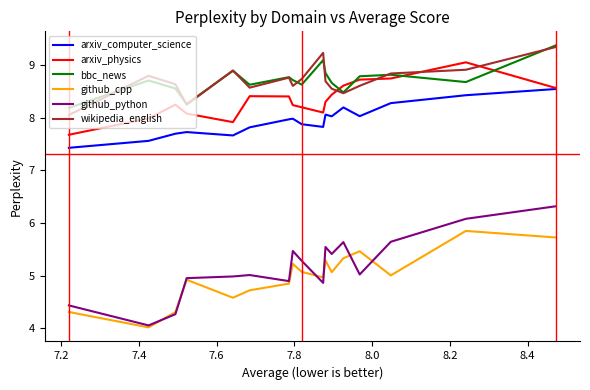

True or false: arxiv_physics and github_cpp intersect in this chart.

False